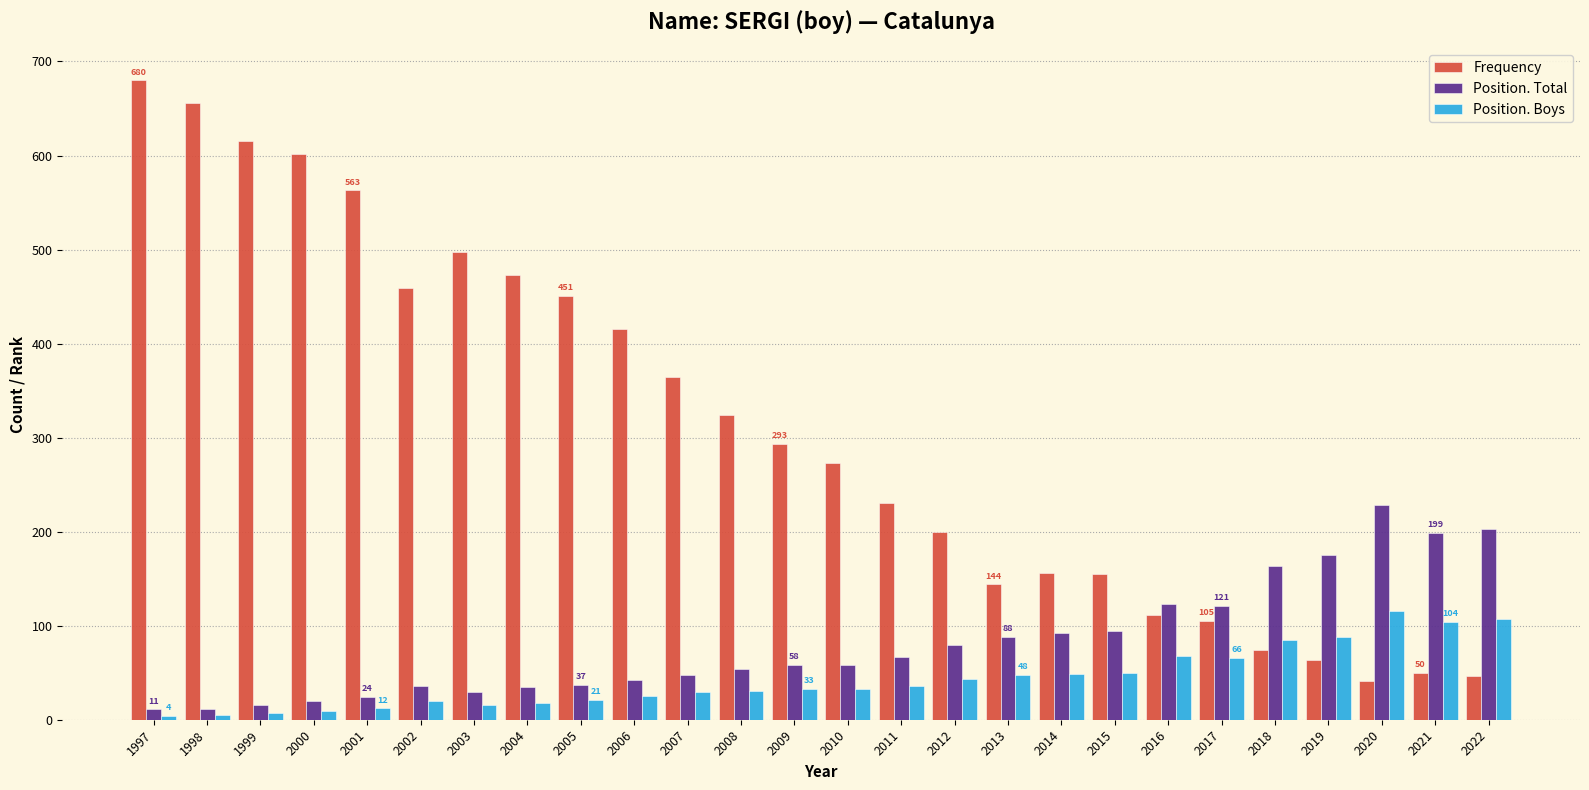

What are all the series names shown in the legend?

Frequency, Position. Total, Position. Boys